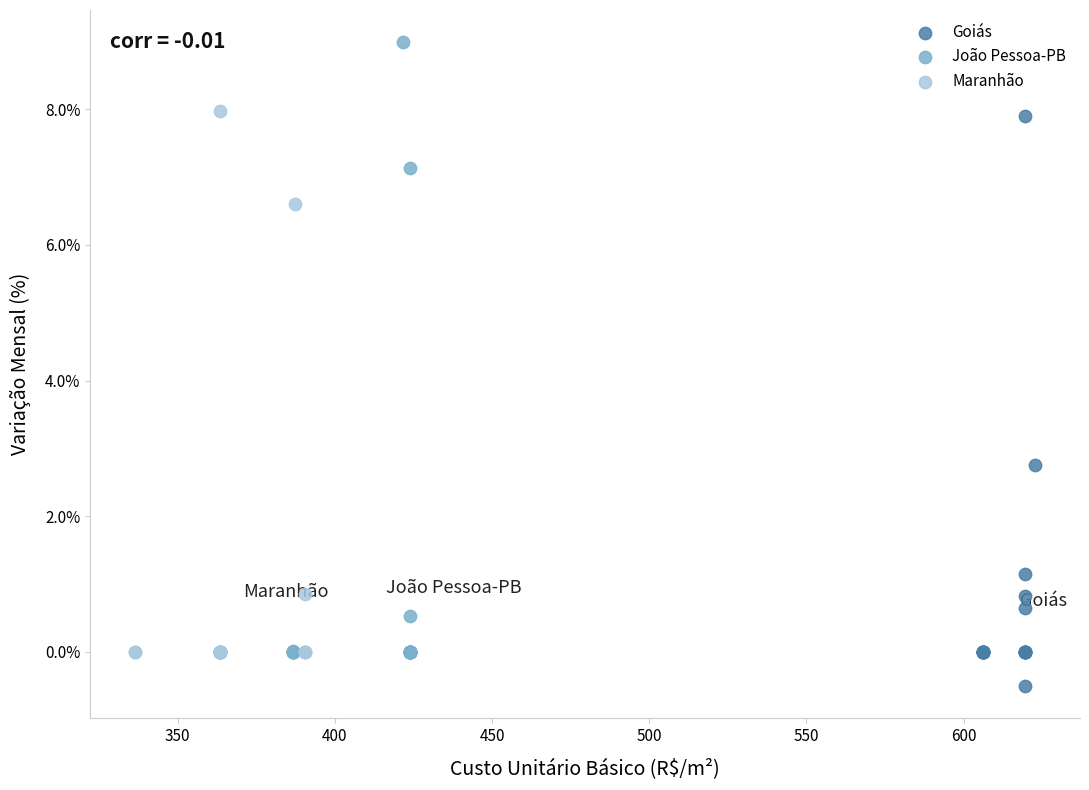

Which series contains the lowest Y value?

Goiás